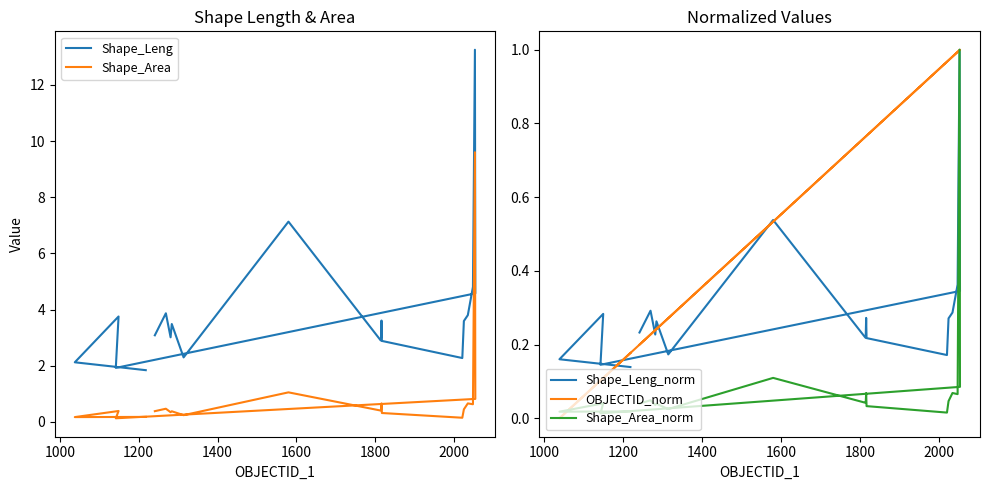

Which series has the largest total across all categories?

Shape_Leng